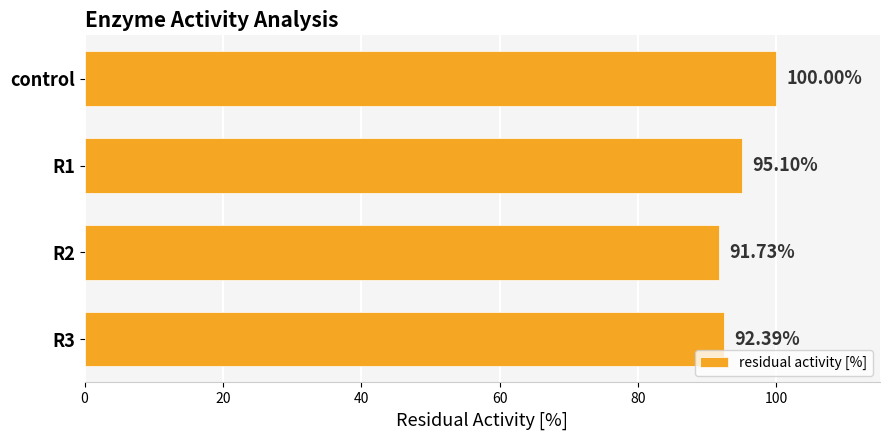

How many data points are above 95?

2